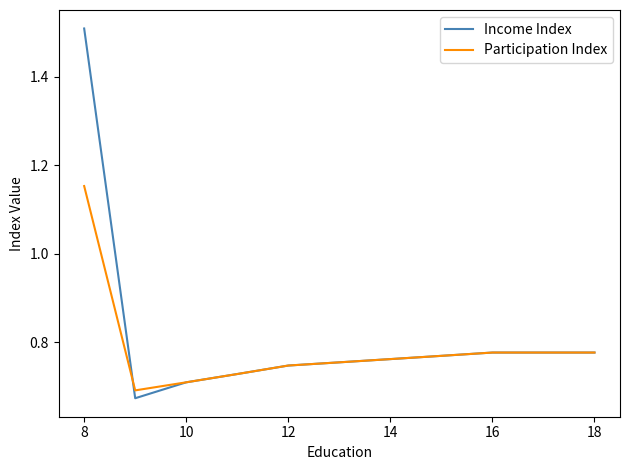

Which series has the largest range (max minus min)?

Income Index